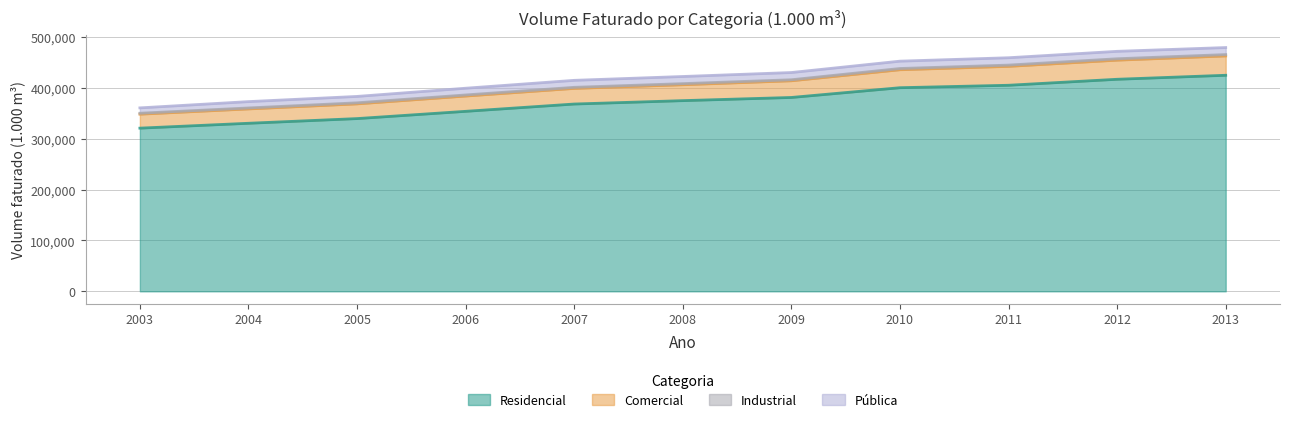

What is the lowest value of the Residencial series?

320627